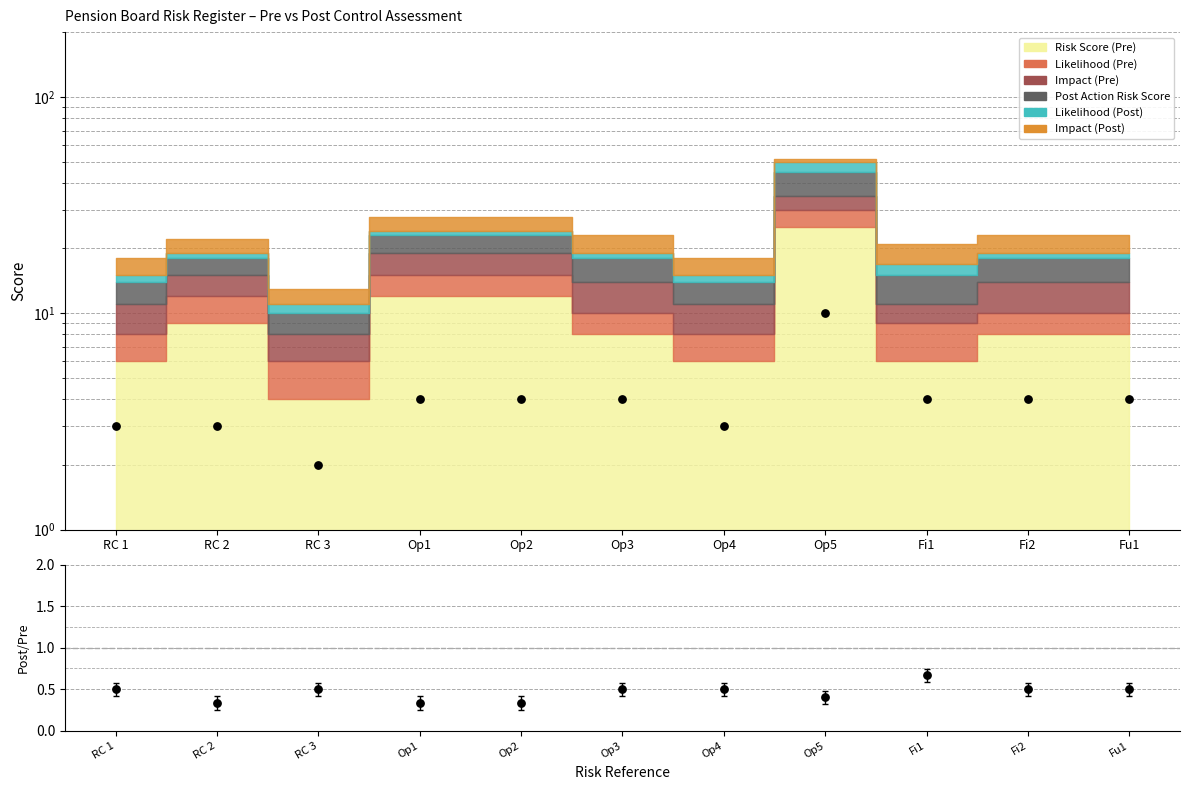

Which series contains the lowest Y value?

Post/Pre